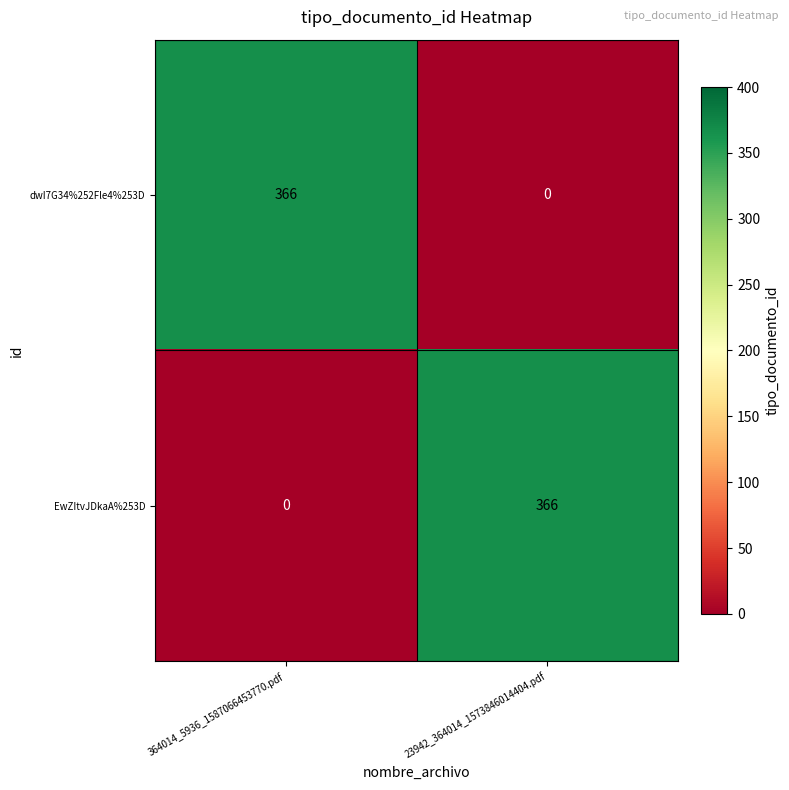

The EwZItvJDkaA%253D series shows 251 at 364014_5936_1587066453770.pdf. True or false?

False